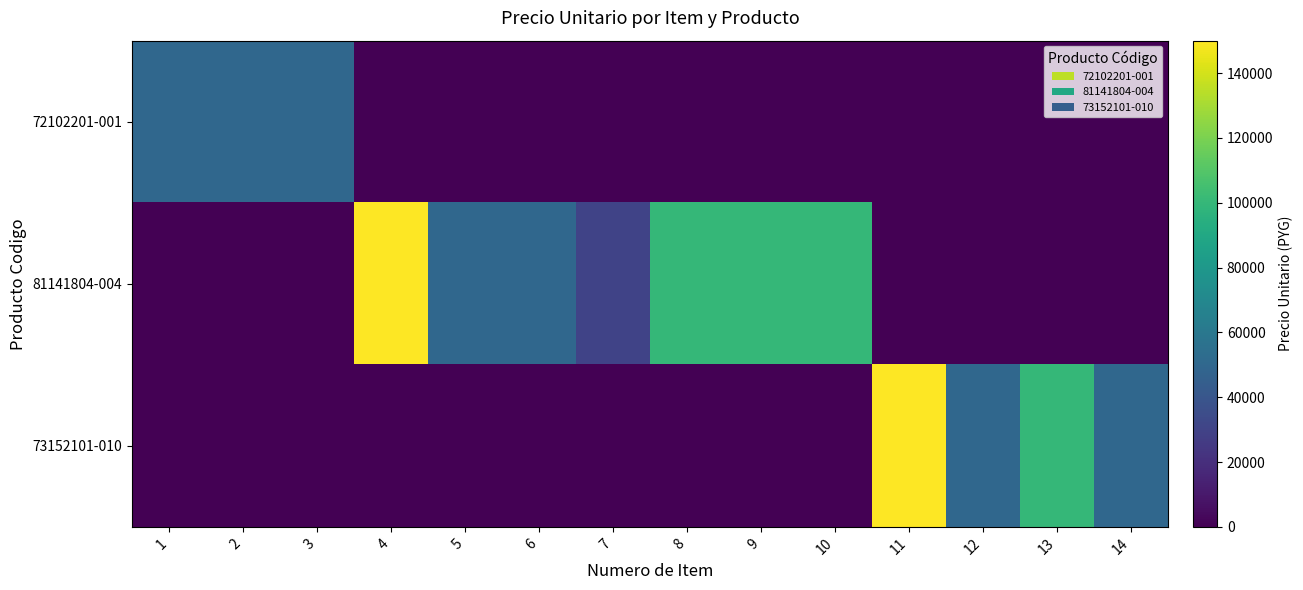

Reading right to left, transcribe all the data shown in this chart.

72102201-001: 14=0	13=0	12=0	11=0	10=0	9=0	8=0	7=0	6=0	5=0	4=0	3=50000	2=50000	1=50000
81141804-004: 14=0	13=0	12=0	11=0	10=100000	9=100000	8=100000	7=30000	6=50000	5=50000	4=150000	3=0	2=0	1=0
73152101-010: 14=50000	13=100000	12=50000	11=150000	10=0	9=0	8=0	7=0	6=0	5=0	4=0	3=0	2=0	1=0